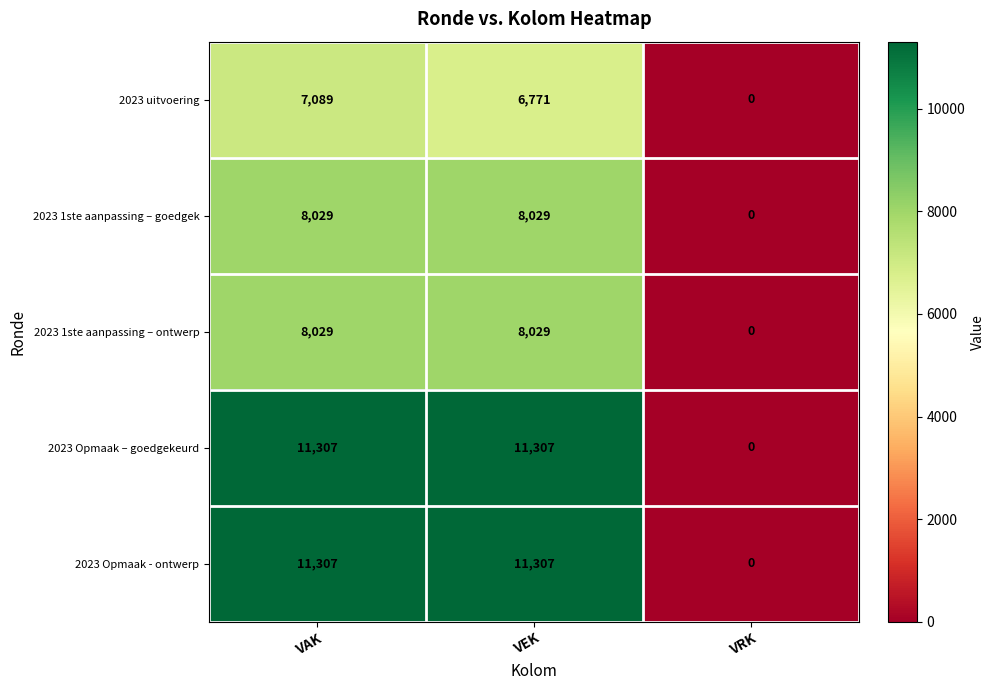

What is the difference between the maximum and minimum values in the 2023 Opmaak – goedgekeurd series?

11307